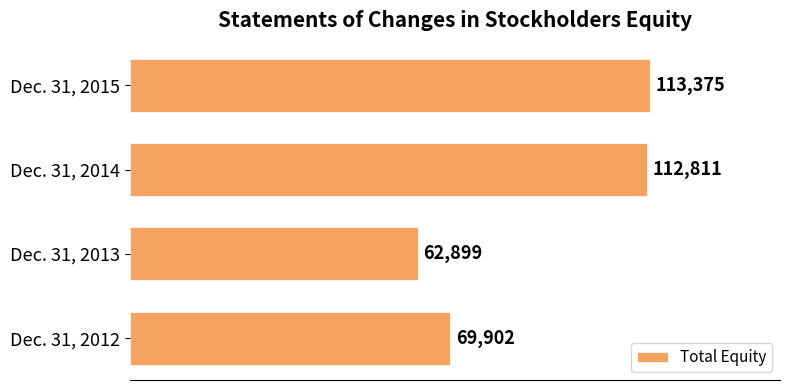

Reading bottom to top, list all the values displayed in this chart.

Dec. 31, 2012=69902	Dec. 31, 2013=62899	Dec. 31, 2014=112811	Dec. 31, 2015=113375